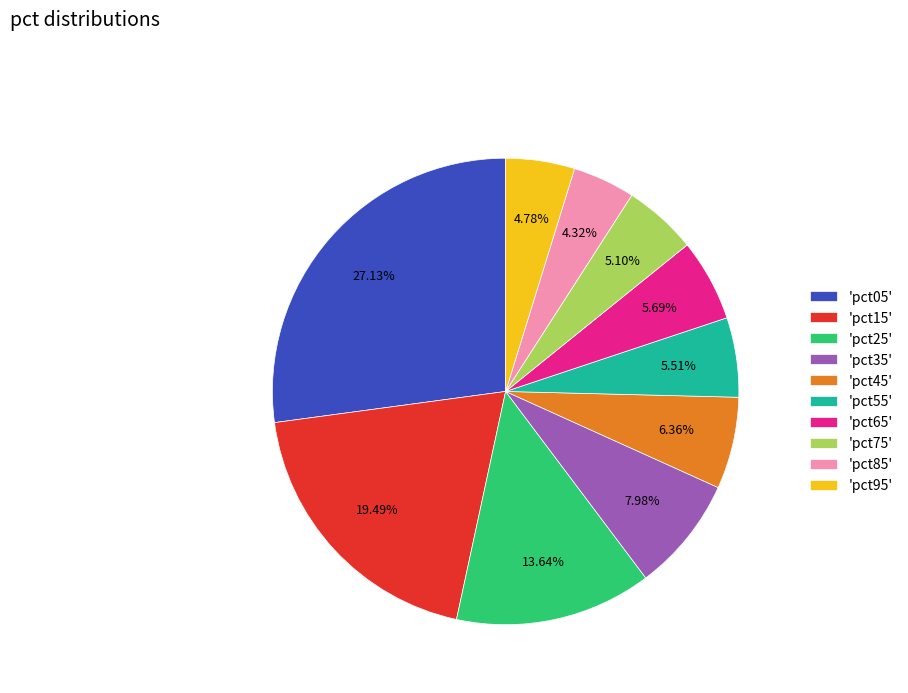

Is the sum of 'pct75' and 'pct45' greater than half?

No